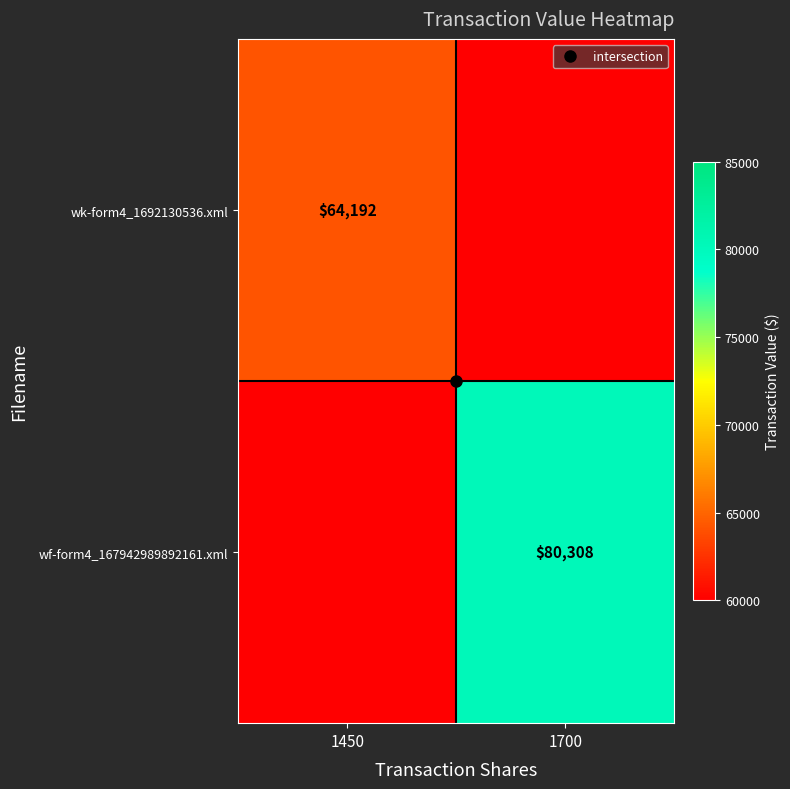

What is the greatest value displayed?

80308.0